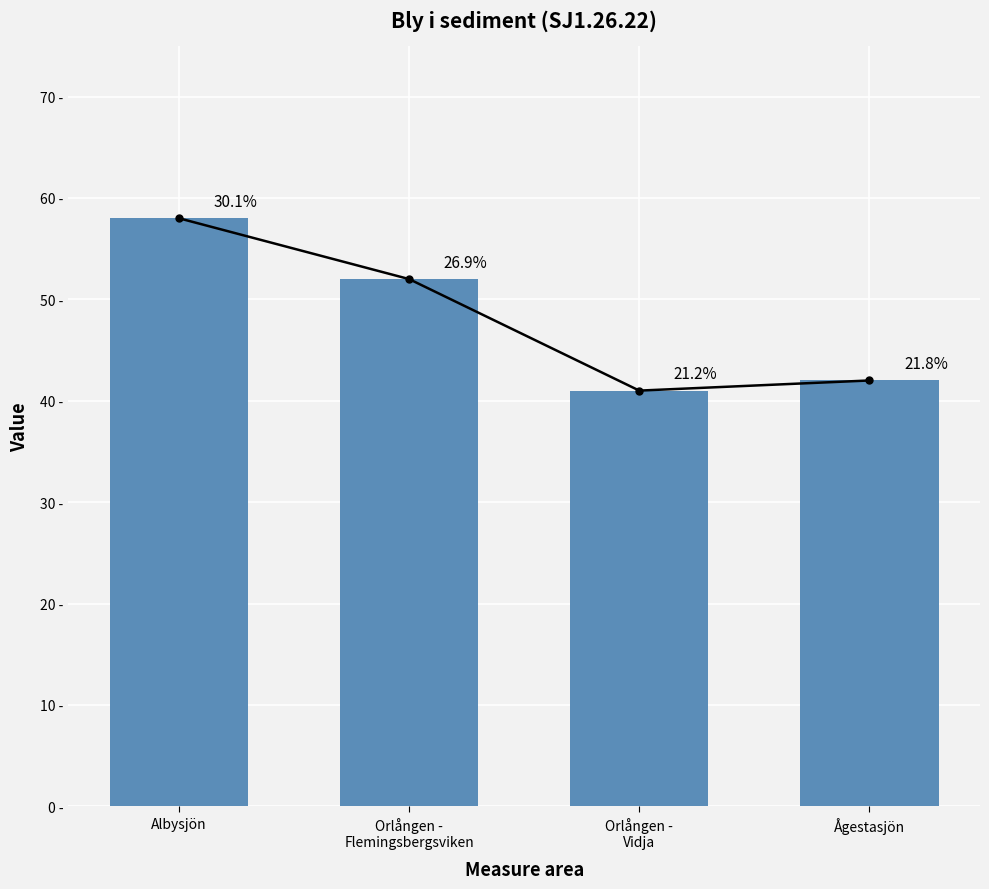

List the labels in order of value, smallest first.

Orlången -
Vidja, Ågestasjön, Orlången -
Flemingsbergsviken, Albysjön